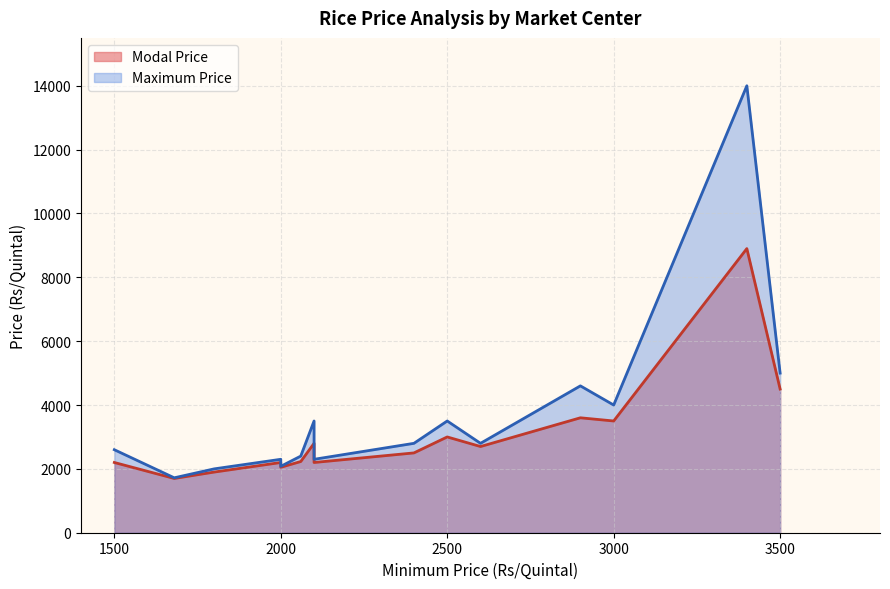

Between 9 and 11, which series saw the biggest shift?

Modal Price